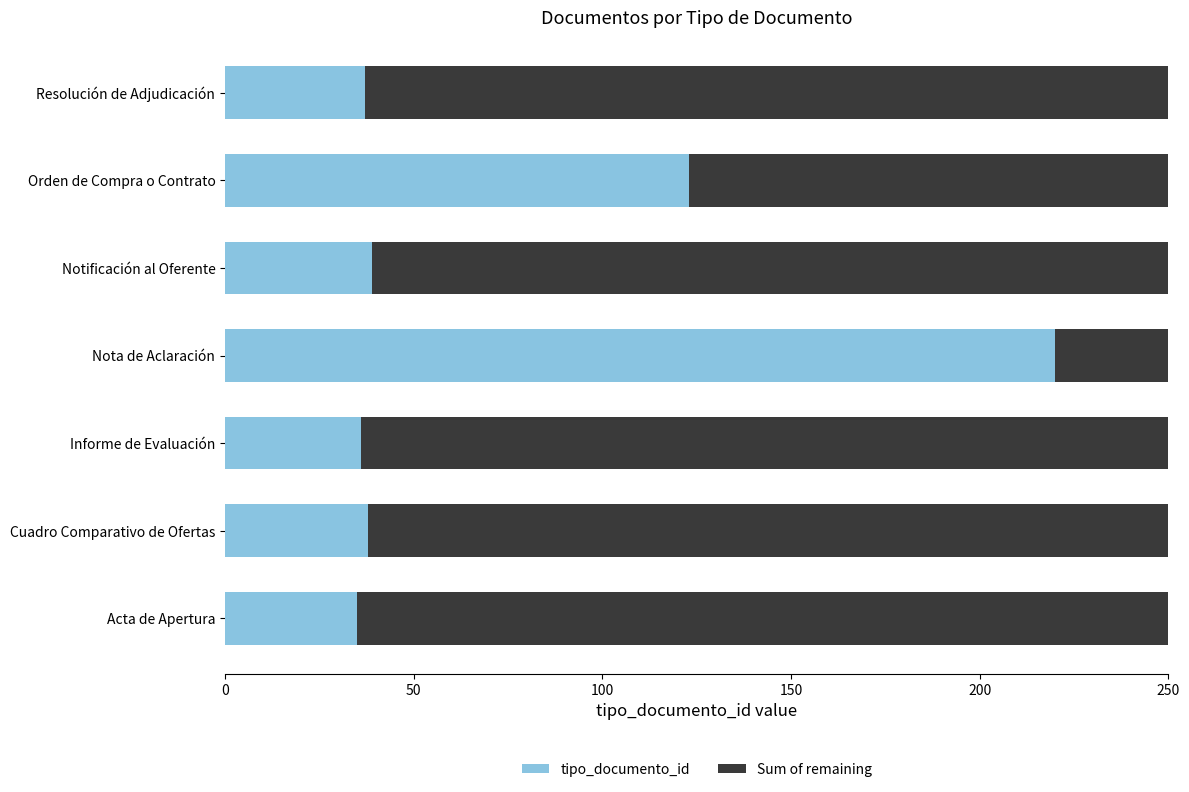

At which label does tipo_documento_id reach its peak?

Nota de Aclaración